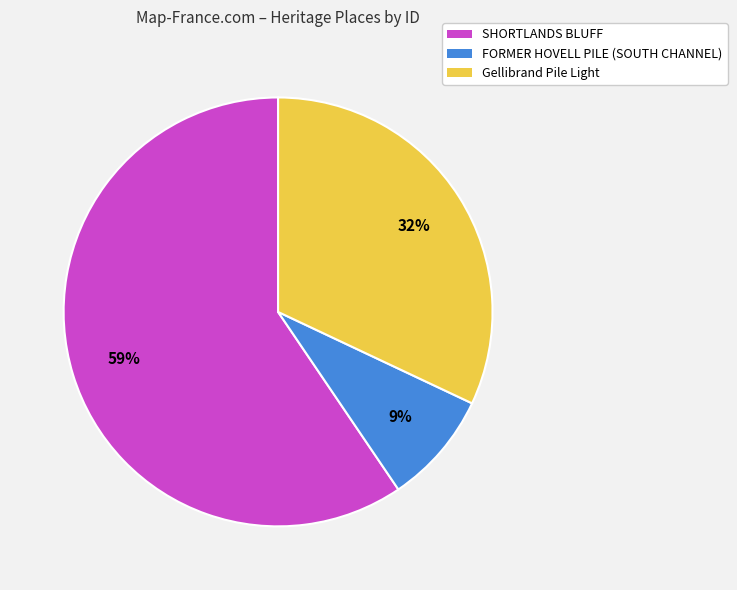

Which category has the smallest portion of the pie?

FORMER HOVELL PILE (SOUTH CHANNEL)